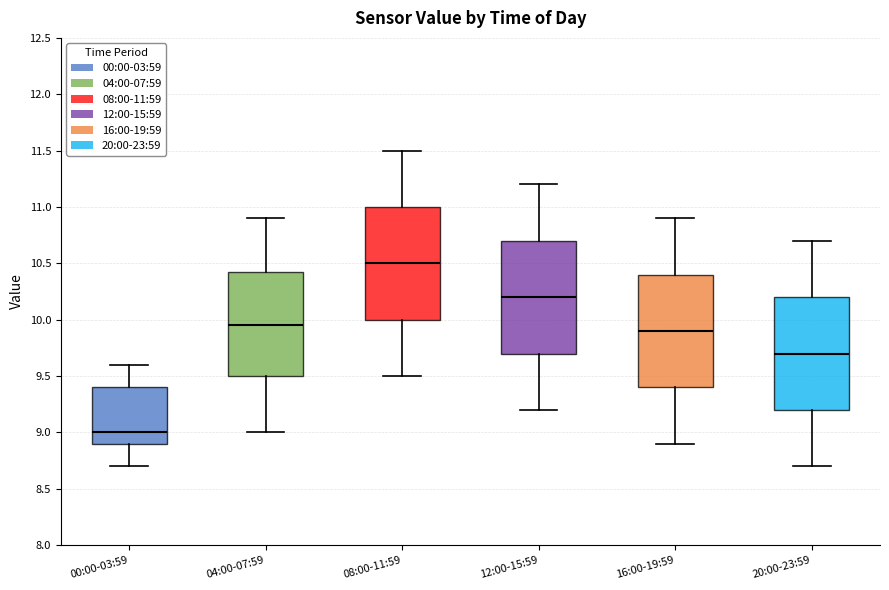

Where is the lower edge of the box for 16:00-19:59 on the y-axis? The values are not printed on the chart, so give them approximately, as read against the axis.

9.40